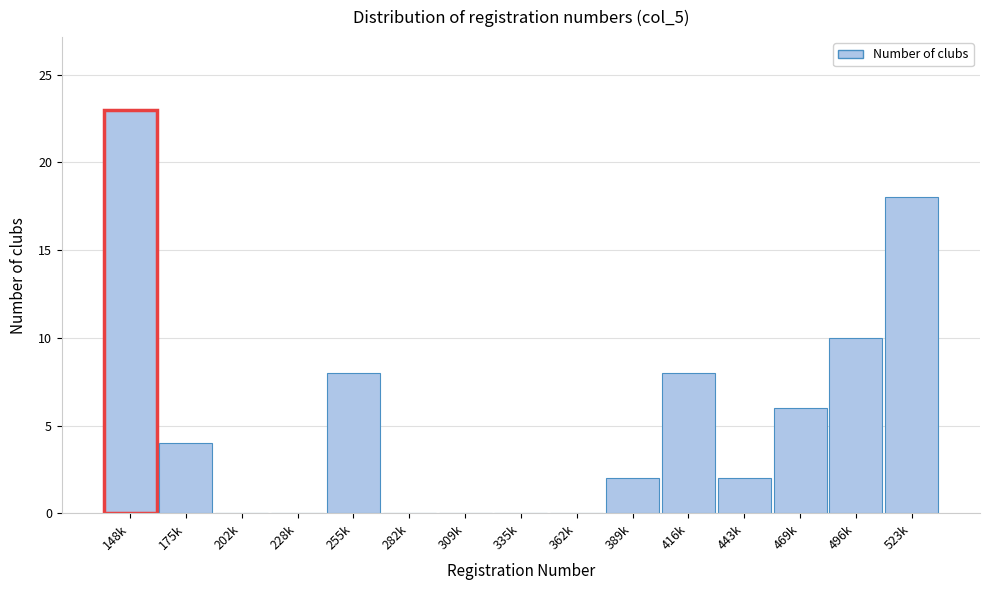

Reading left to right, extract all data points from this chart.

148k=23	175k=4	202k=0	228k=0	255k=8	282k=0	309k=0	335k=0	362k=0	389k=2	416k=8	443k=2	469k=6	496k=10	523k=18